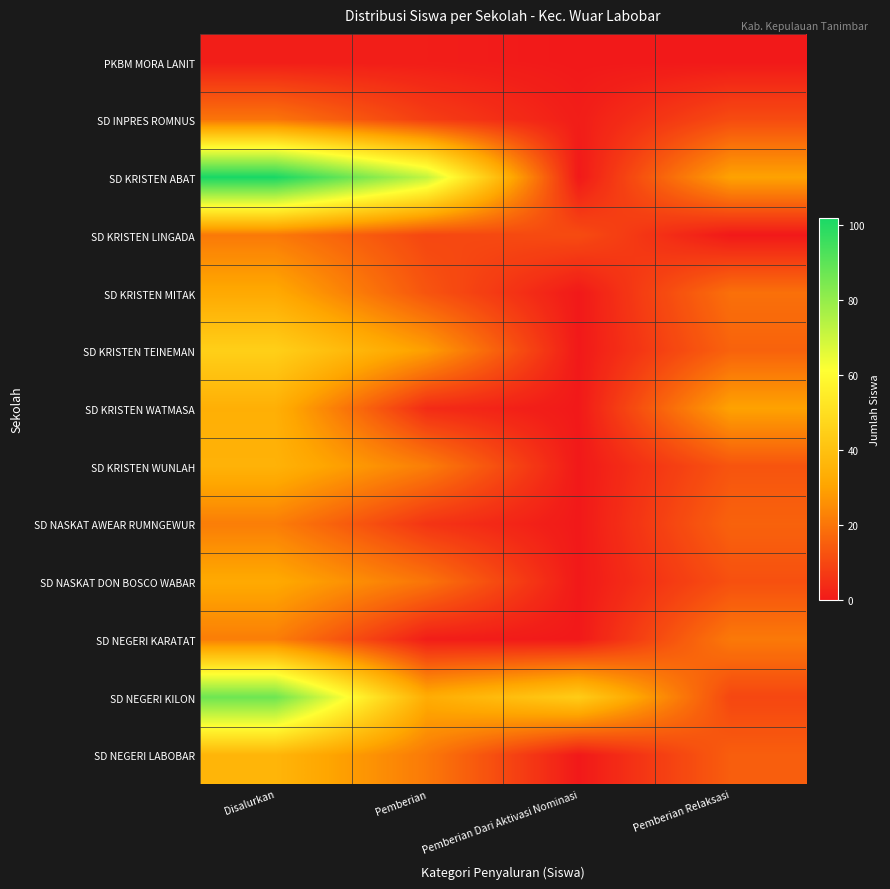

List the series in order of their peak value, highest first.

SD KRISTEN ABAT, SD NEGERI KILON, SD KRISTEN TEINEMAN, SD NEGERI LABOBAR, SD KRISTEN WUNLAH, SD KRISTEN WATMASA, SD KRISTEN MITAK, SD NASKAT DON BOSCO WABAR, SD NASKAT AWEAR RUMNGEWUR, SD NEGERI KARATAT, SD KRISTEN LINGADA, SD INPRES ROMNUS, PKBM MORA LANIT